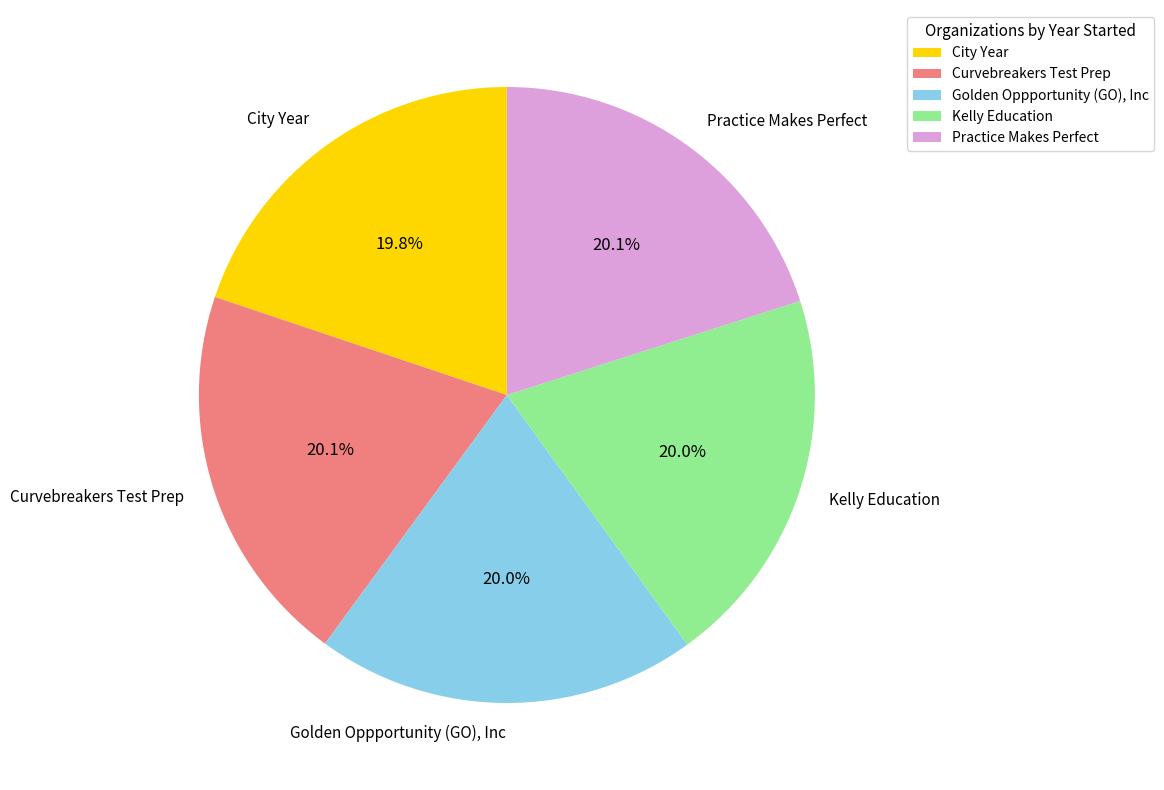

The Golden Oppportunity (GO), Inc slice represents 31% of the pie. True or false?

False